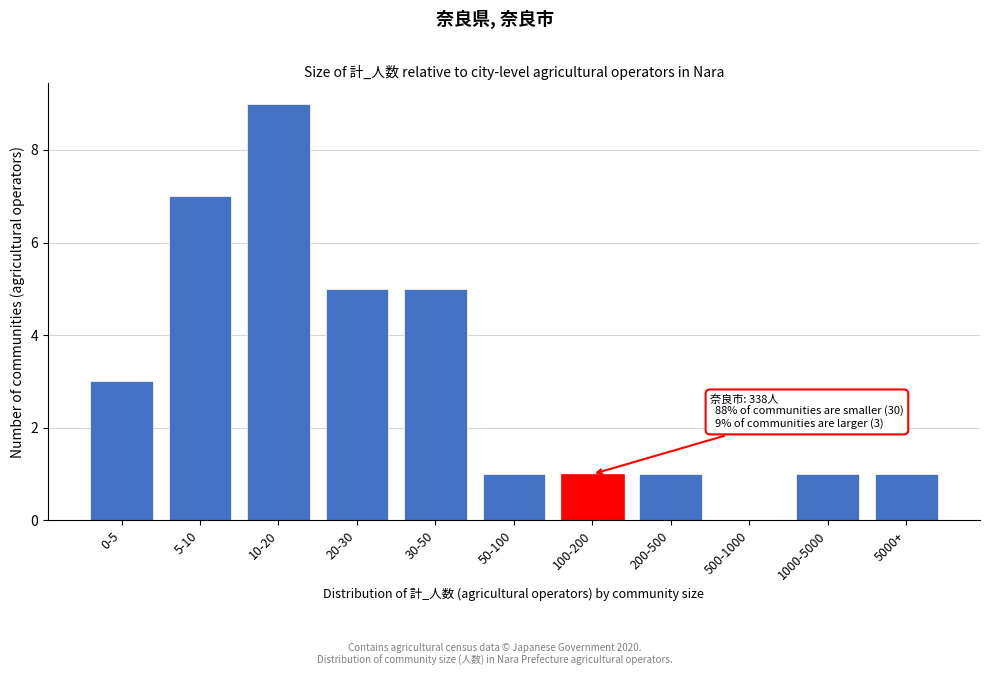

Reading left to right, what are all the values shown in this chart?

0-5=3	5-10=7	10-20=9	20-30=5	30-50=5	50-100=1	100-200=1	200-500=1	500-1000=0	1000-5000=1	5000+=1